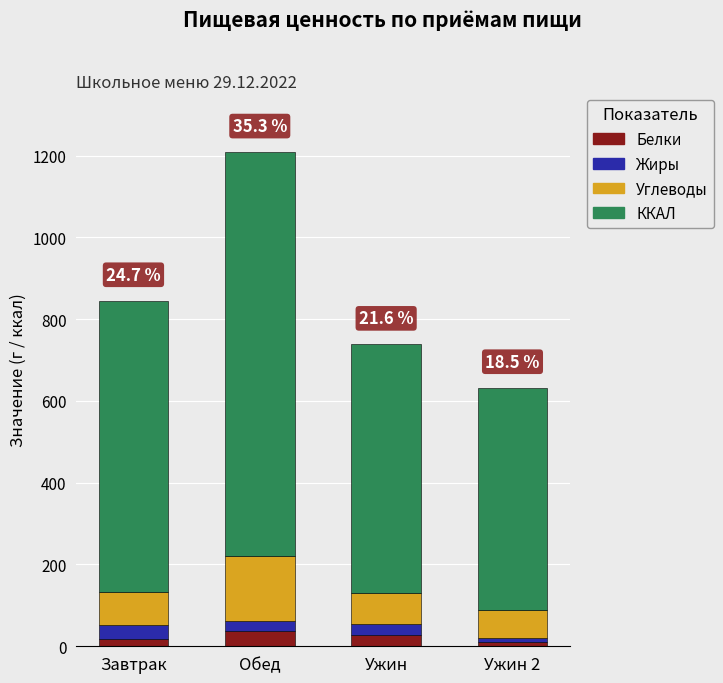

At which category is the sum across all series the highest?

Обед